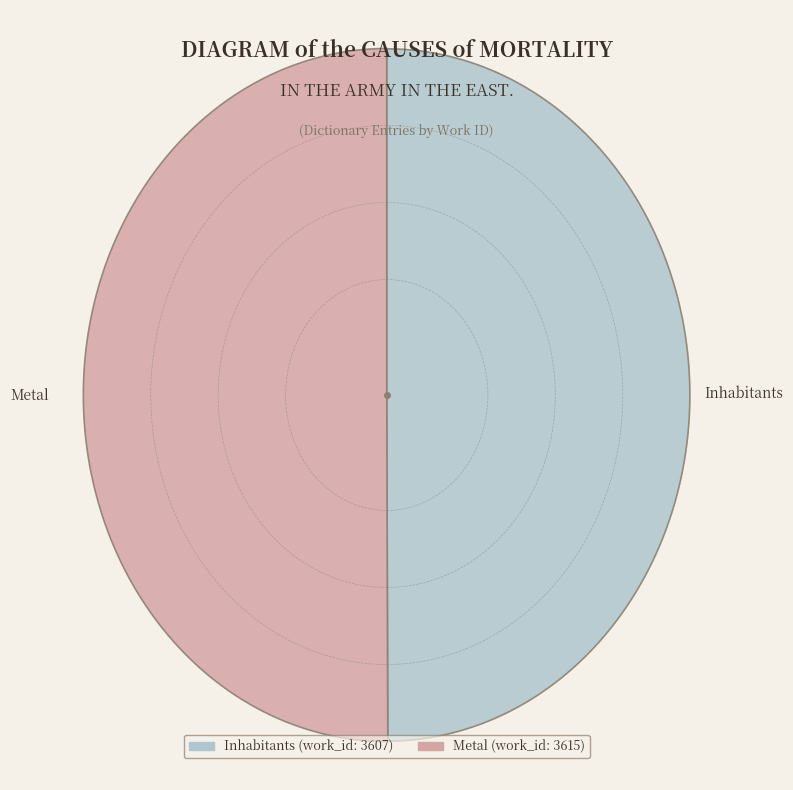

The Metal slice represents 50% of the pie. True or false?

True